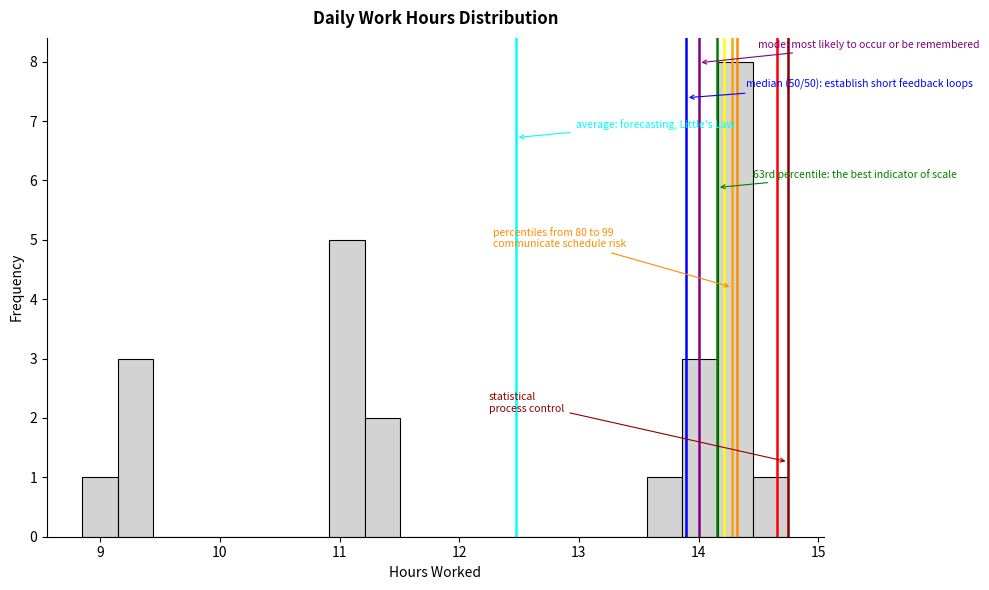

Around what value on the x-axis is the tallest bar? Give the approximate position of its centre, as read against the axis.

14.3